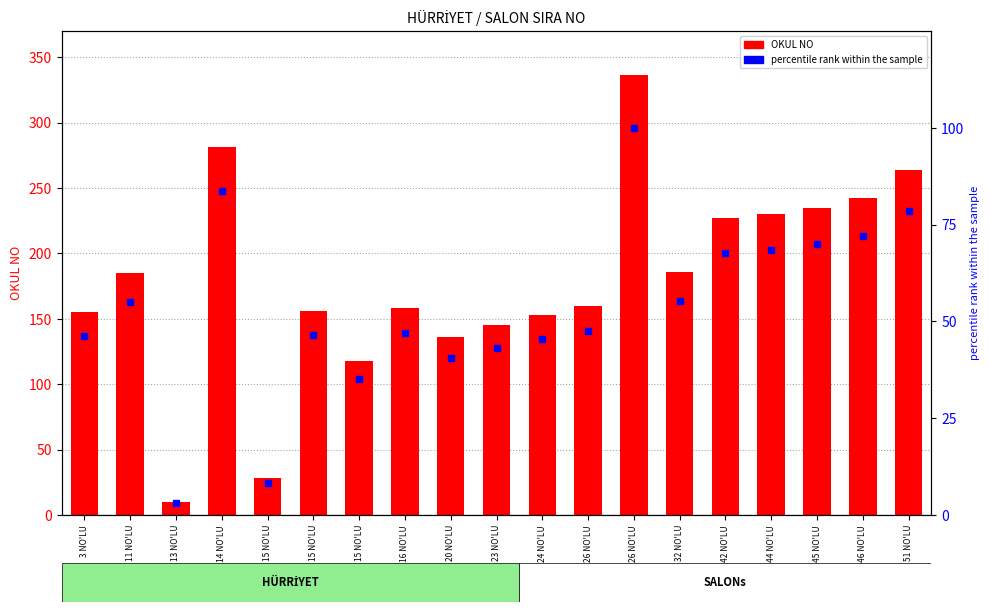

At which label does OKUL NO reach its peak?

26 NO'LU